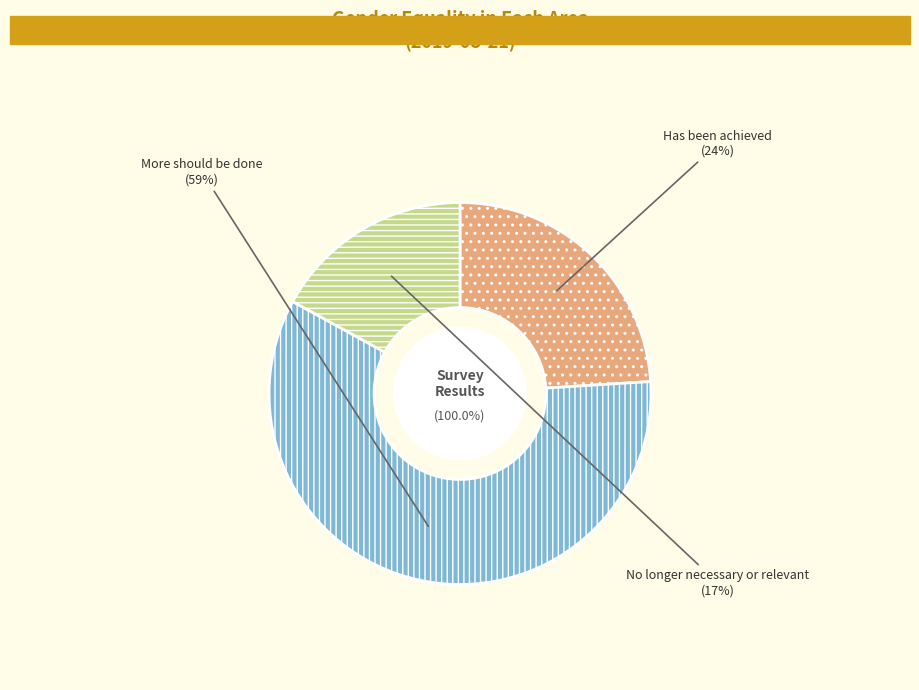

Rank the categories by value from highest to lowest.

More should be done, Has been achieved, No longer necessary or relevant